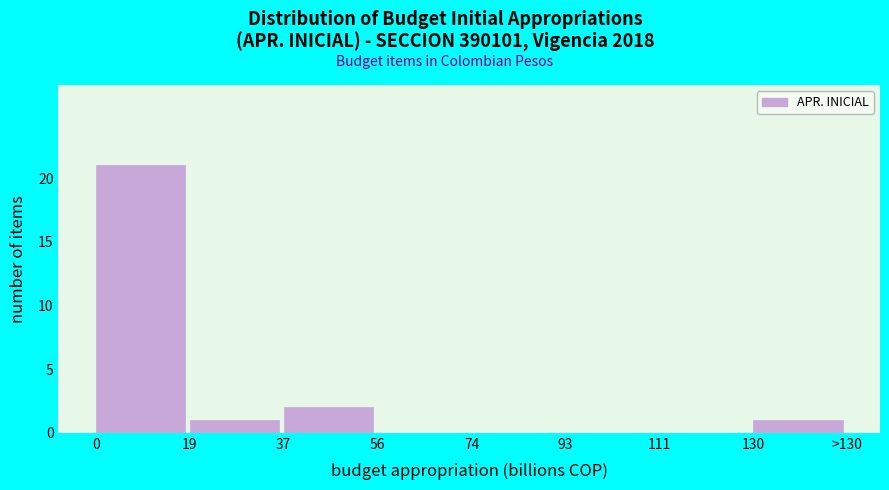

Reading right to left, extract all data points from this chart.

130=1	111=0	93=0	74=0	56=0	37=2	19=1	0=21